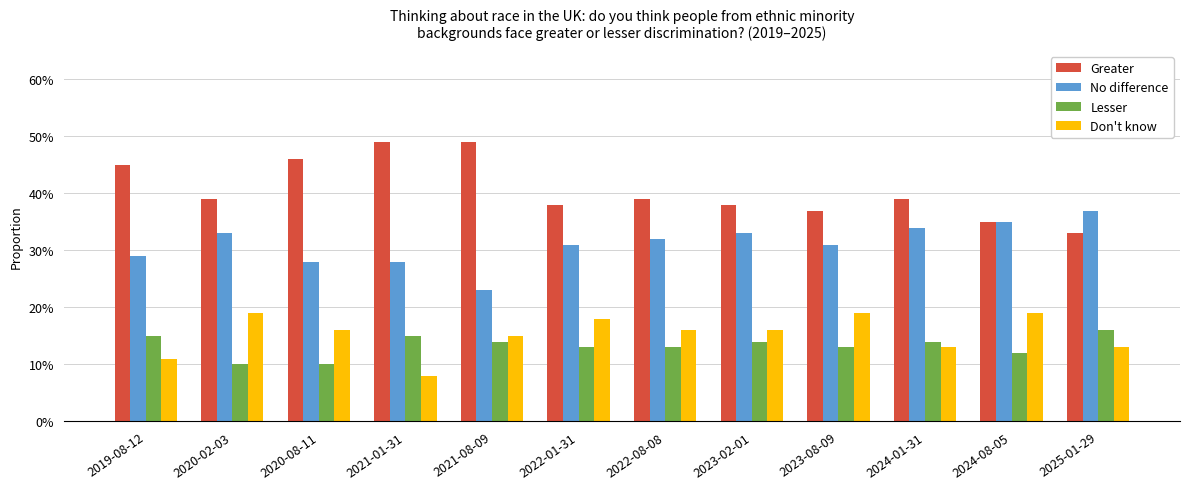

Does the chart contain any negative values?

No